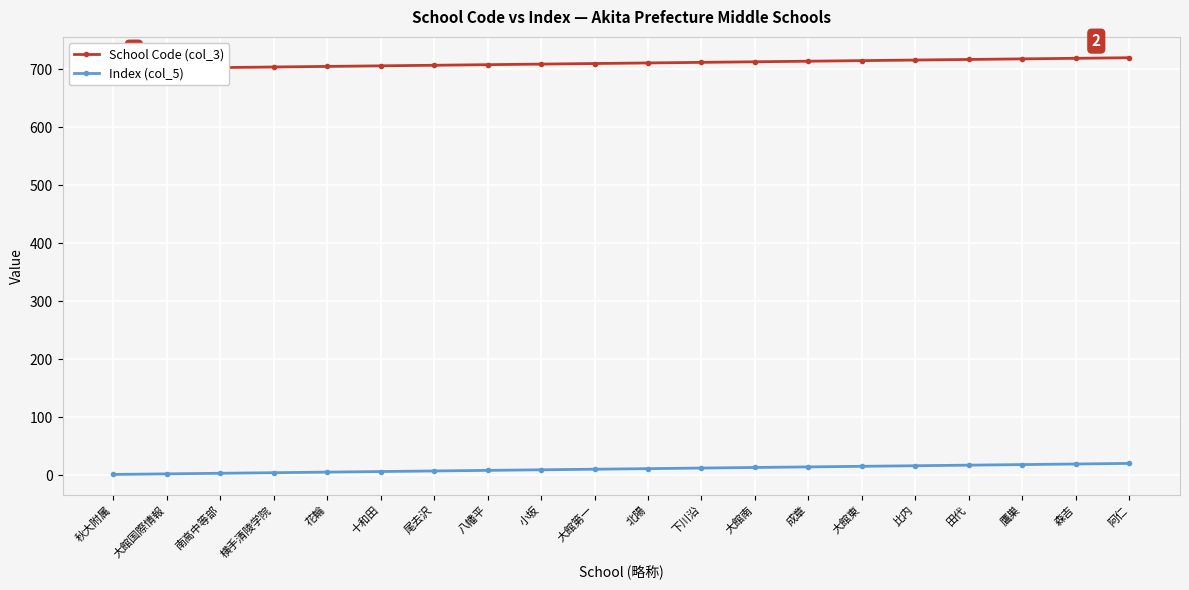

At 大館国際情報, list the series in order from smallest to largest.

Index (col_5), School Code (col_3)